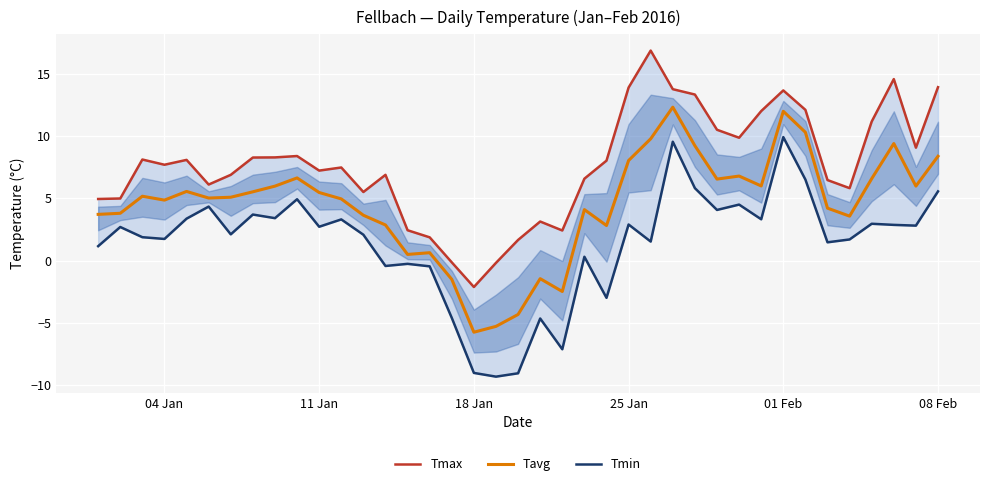

What is the value of the Tmax point at the 30th from the left?

9.9